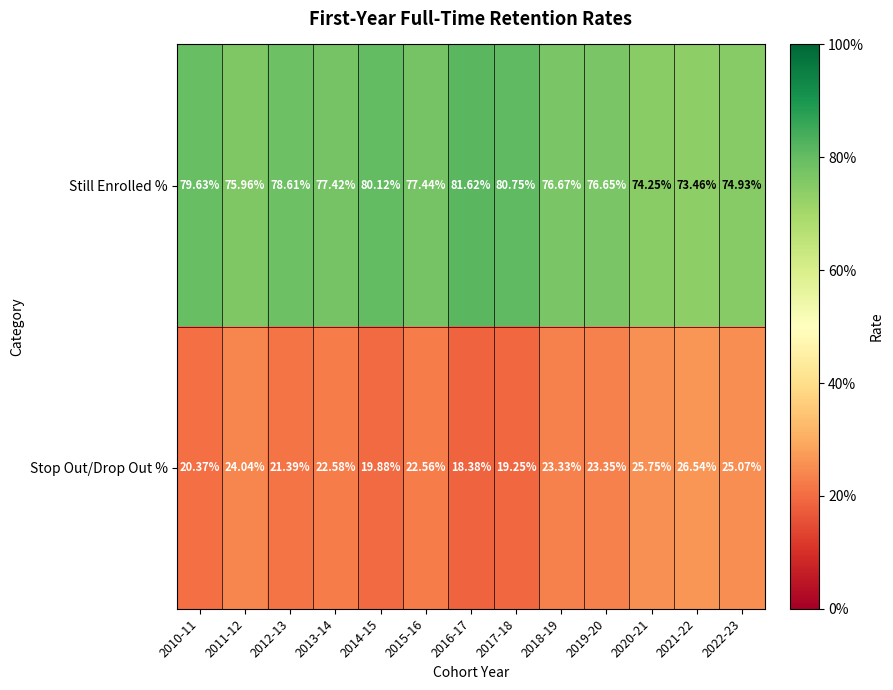

Which series has the largest total across all categories?

Still Enrolled %